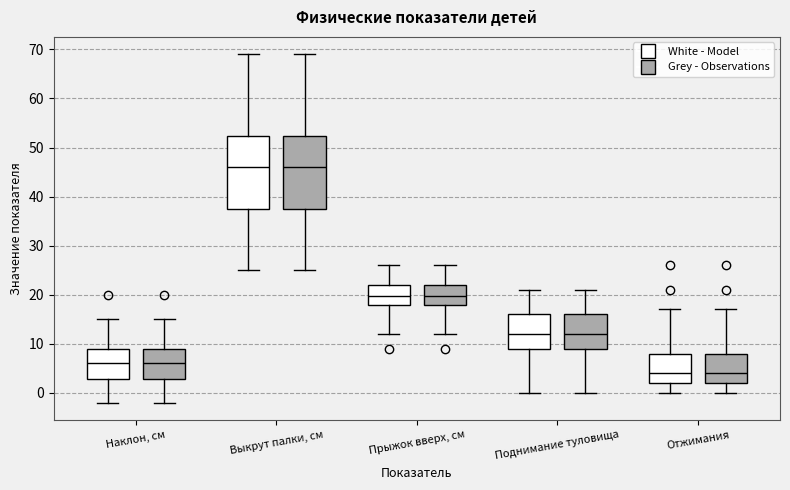

Reading left to right, read every box against the y-axis: the position of its median line, the range the box covers, and the ends of its whiskers. The values are not printed on the chart, so give them approximately, as read against the axis.

Наклон, см (White - Model): median 6, box 3 to 9, whiskers -2 to 15
Наклон, см (Grey - Observations): median 6, box 3 to 9, whiskers -2 to 15
Выкрут палки, см (White - Model): median 46, box 38 to 52, whiskers 25 to 69
Выкрут палки, см (Grey - Observations): median 46, box 38 to 52, whiskers 25 to 69
Прыжок вверх, см (White - Model): median 20, box 18 to 22, whiskers 12 to 26
Прыжок вверх, см (Grey - Observations): median 20, box 18 to 22, whiskers 12 to 26
Поднимание туловища (White - Model): median 12, box 9 to 16, whiskers 0 to 21
Поднимание туловища (Grey - Observations): median 12, box 9 to 16, whiskers 0 to 21
Отжимания (White - Model): median 4, box 2 to 8, whiskers 0 to 17
Отжимания (Grey - Observations): median 4, box 2 to 8, whiskers 0 to 17